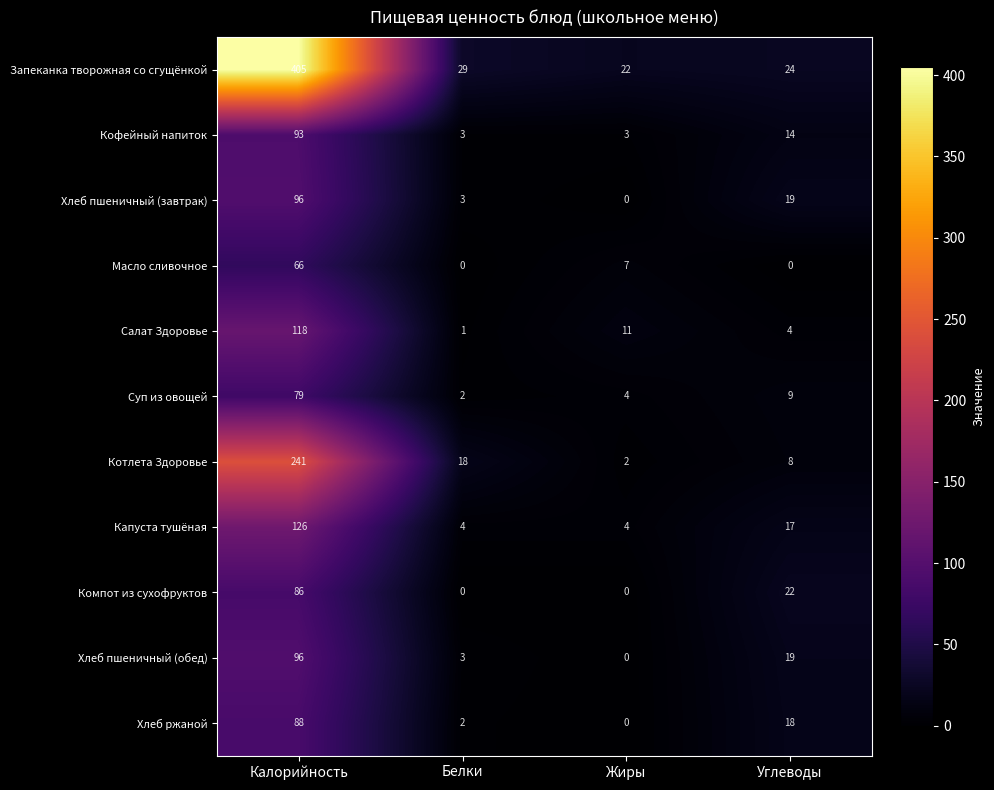

Which series has the largest total across all categories?

Запеканка творожная со сгущёнкой